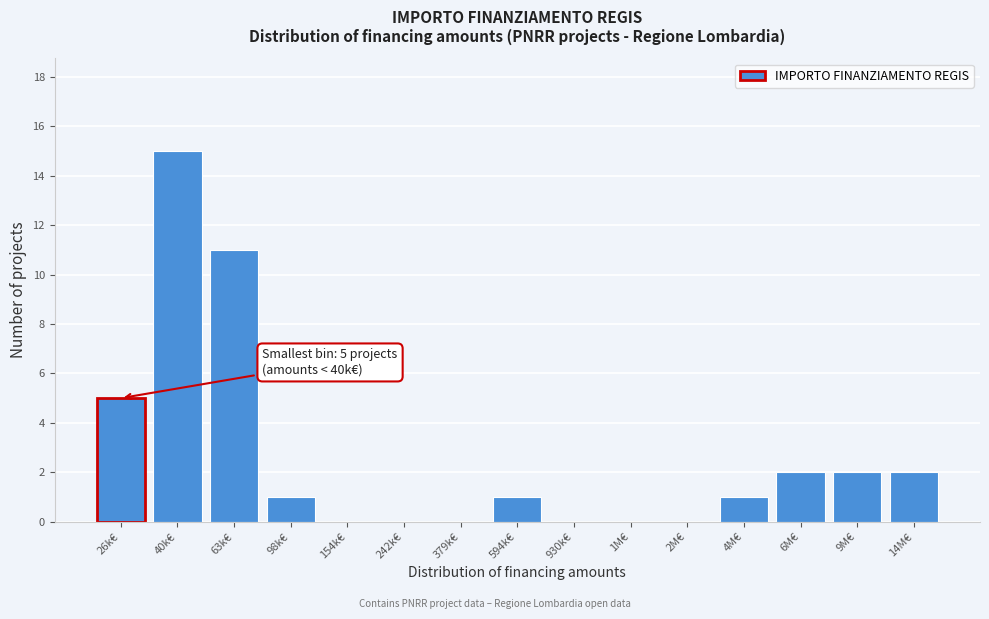

Reading right to left, transcribe all the data shown in this chart.

14M€=2	9M€=2	6M€=2	4M€=1	2M€=0	1M€=0	930k€=0	594k€=1	379k€=0	242k€=0	154k€=0	98k€=1	63k€=11	40k€=15	26k€=5